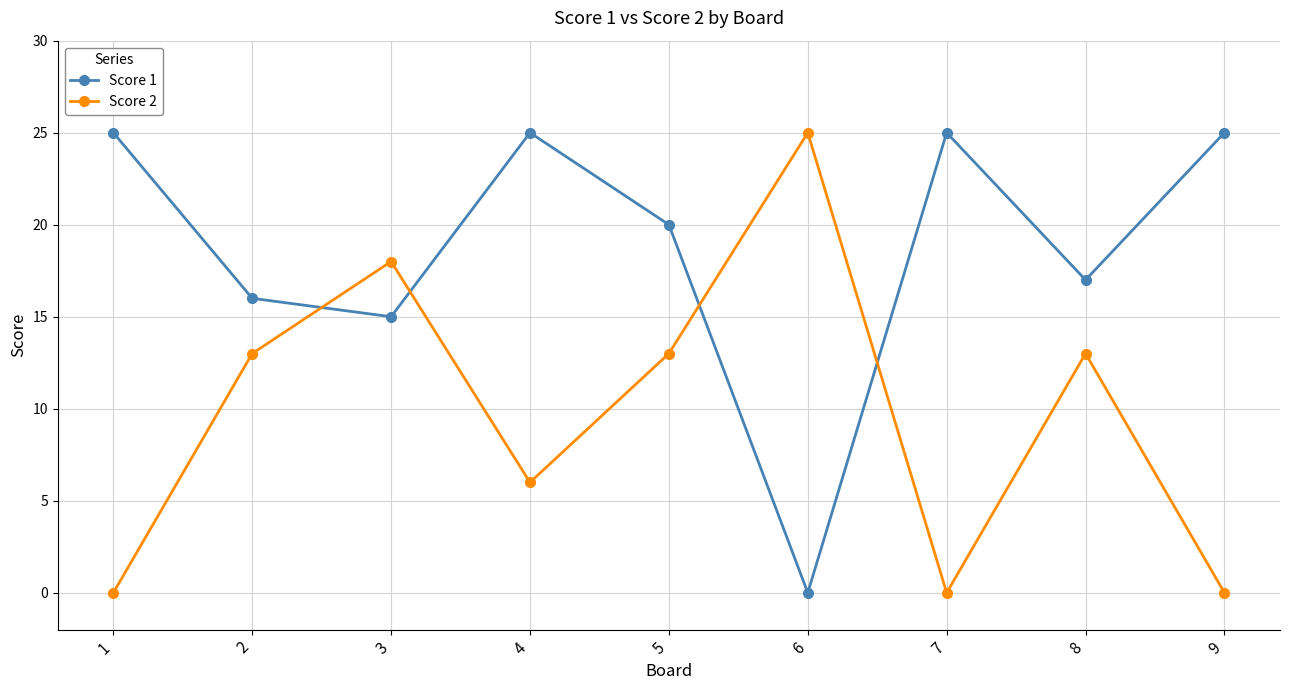

Reading left to right, what are all the values shown in this chart?

Score 1: 1=25	2=16	3=15	4=25	5=20	6=0	7=25	8=17	9=25
Score 2: 1=0	2=13	3=18	4=6	5=13	6=25	7=0	8=13	9=0